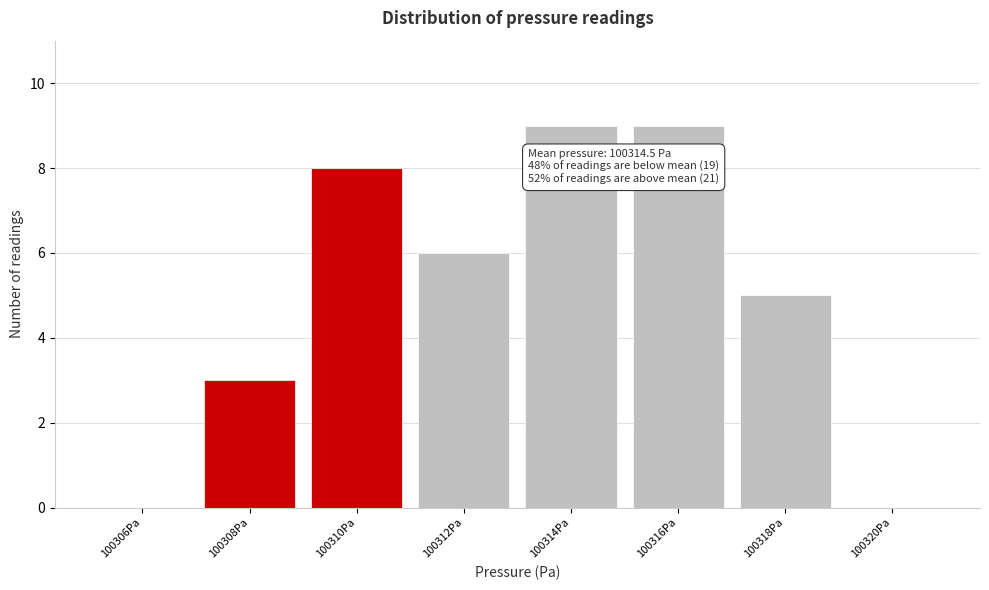

Reading left to right, extract all data points from this chart.

100306Pa=0	100308Pa=3	100310Pa=8	100312Pa=6	100314Pa=9	100316Pa=9	100318Pa=5	100320Pa=0